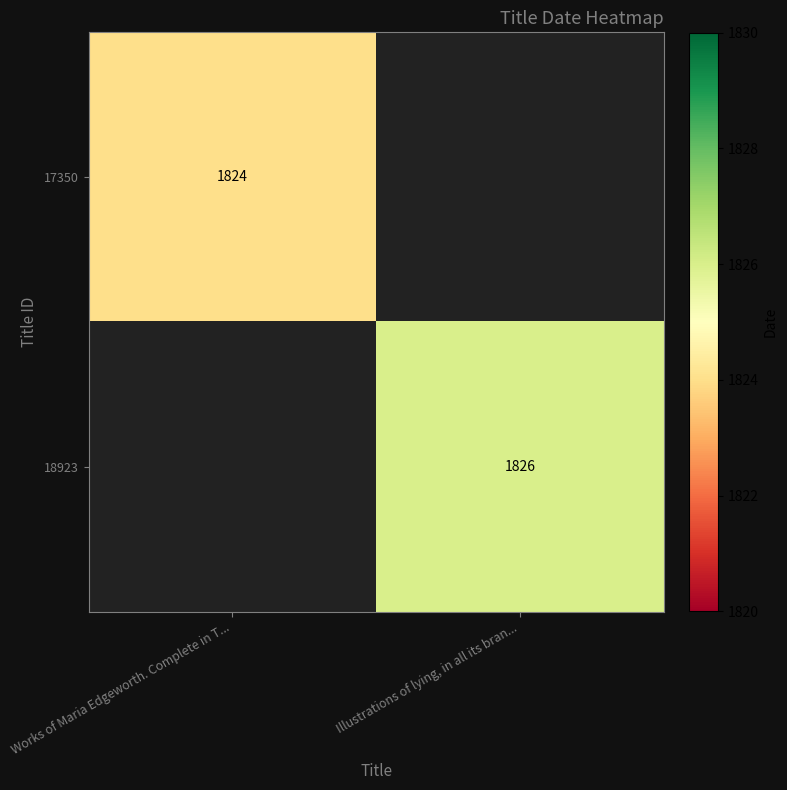

The value of 18923 at Illustrations of lying, in all its bran... is 764. True or false?

False